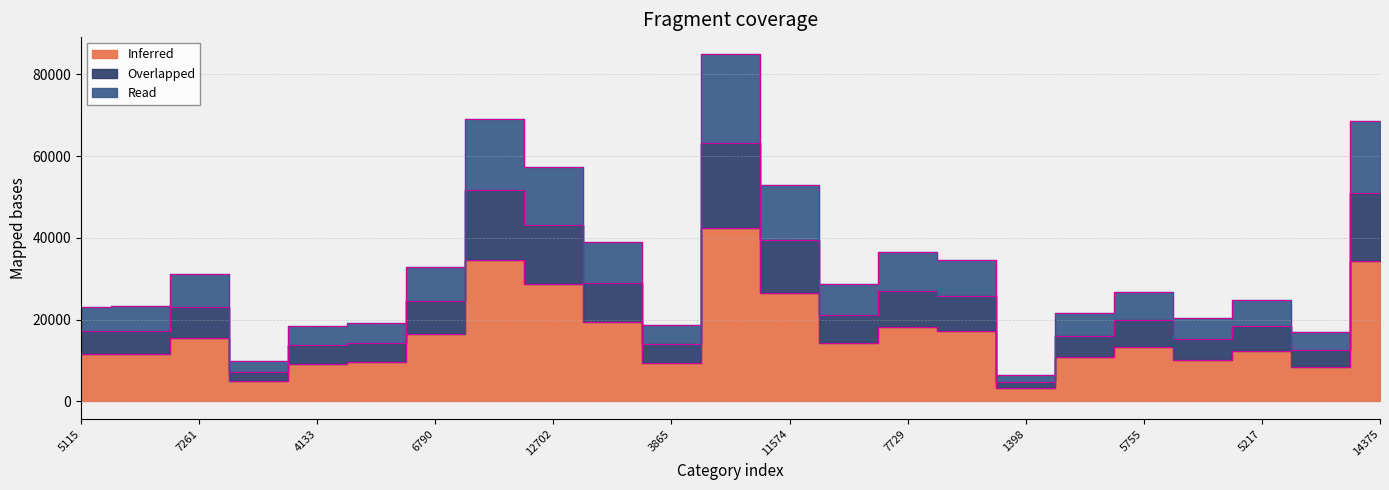

How many values in the Inferred series exceed 13392?

11